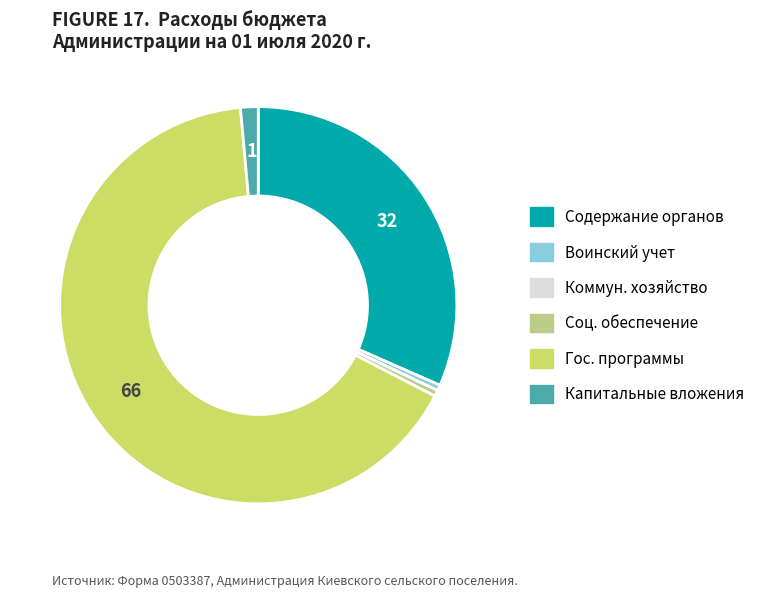

What is the majority slice?

Гос. программы